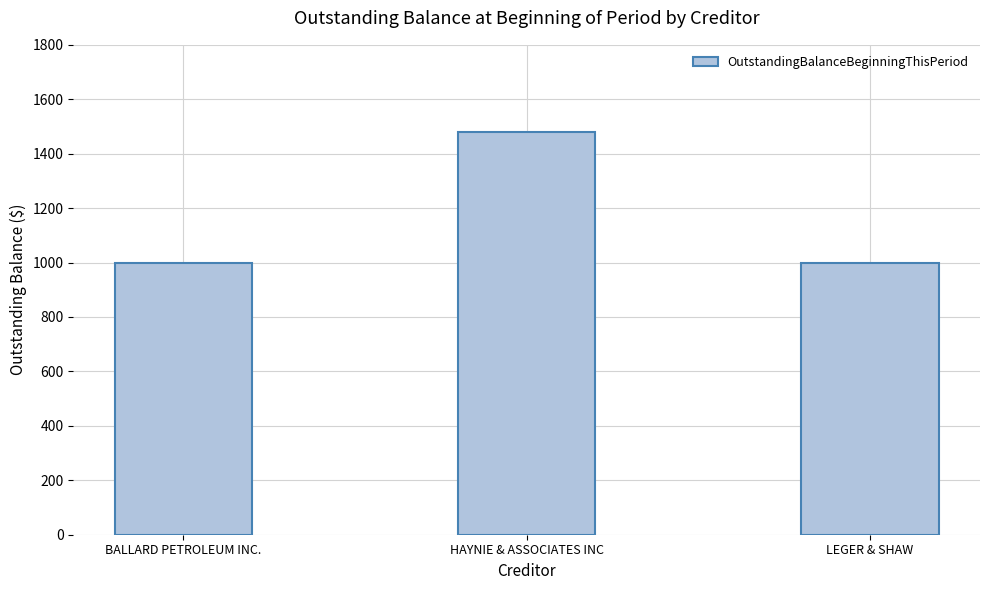

What is the average value?

1160.2